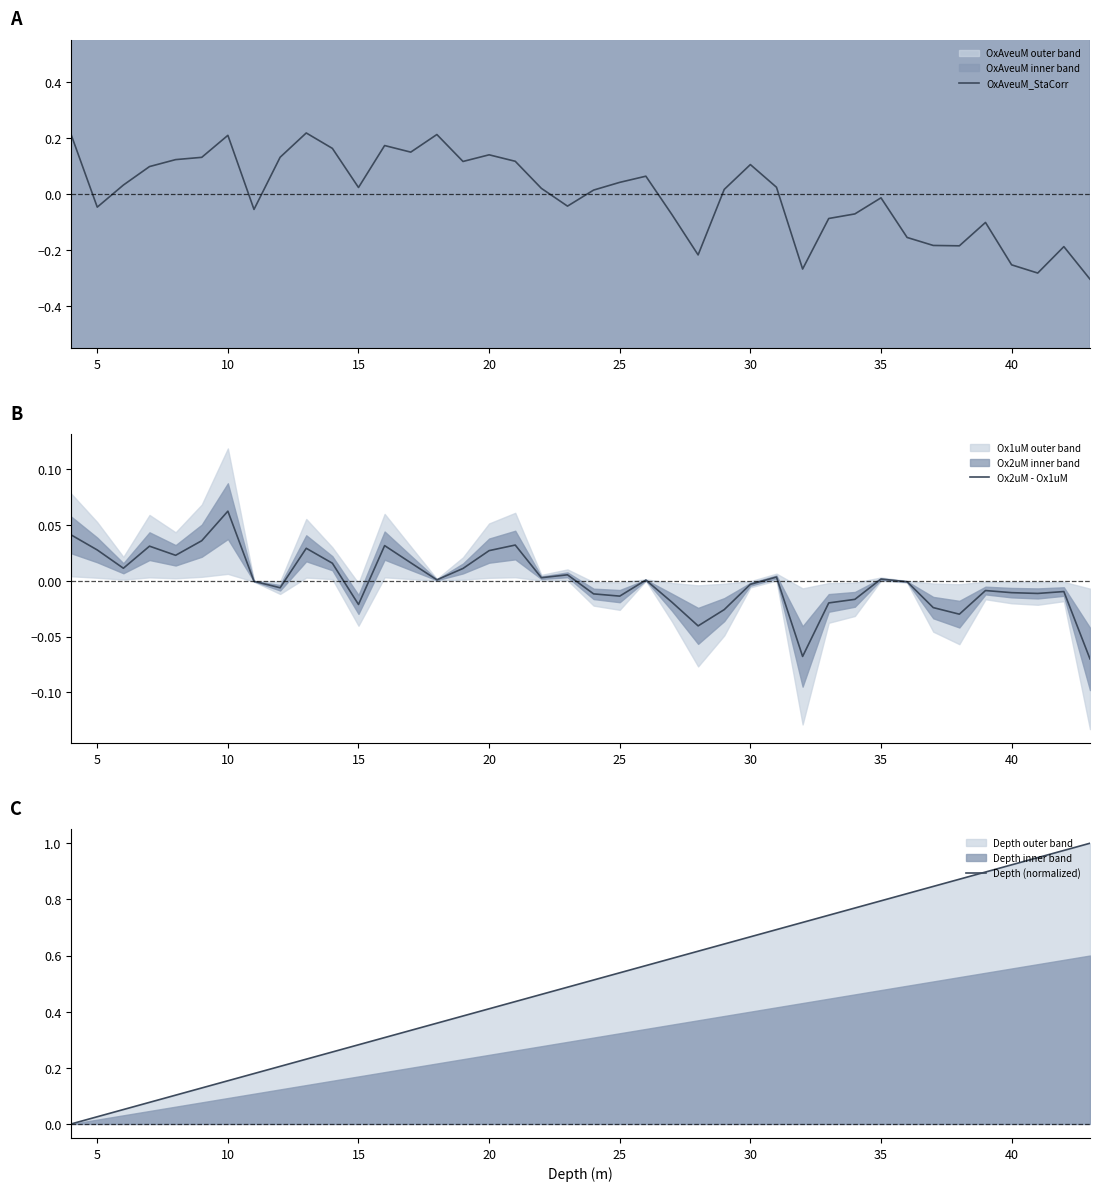

Which has a higher value, 5 or 10?

10